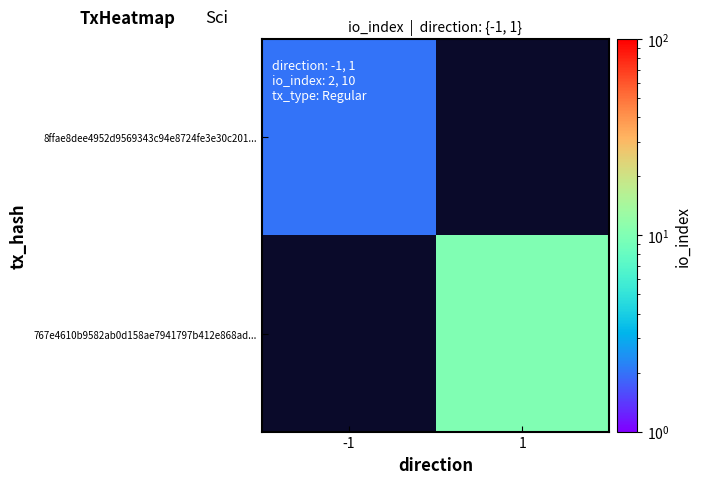

At which label is 8ffae8dee4952d9569343c94e8724fe3e30c201... closest to 2?

-1